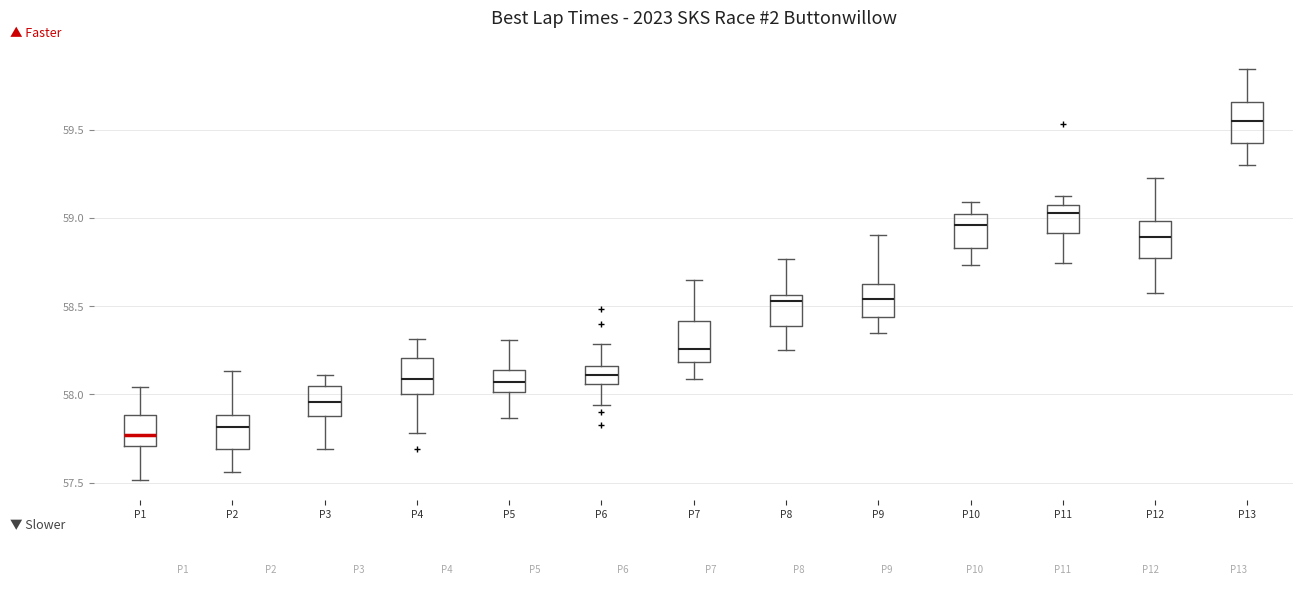

Reading left to right, read every box against the y-axis: the position of its median line, the range the box covers, and the ends of its whiskers. The values are not printed on the chart, so give them approximately, as read against the axis.

P1: median 57.75, box 57.70 to 57.90, whiskers 57.50 to 58.05
P2: median 57.80, box 57.70 to 57.90, whiskers 57.55 to 58.15
P3: median 57.95, box 57.85 to 58.05, whiskers 57.70 to 58.10
P4: median 58.10, box 58.00 to 58.20, whiskers 57.80 to 58.30
P5: median 58.05, box 58.00 to 58.15, whiskers 57.85 to 58.30
P6: median 58.10, box 58.05 to 58.15, whiskers 57.95 to 58.30
P7: median 58.25, box 58.20 to 58.40, whiskers 58.10 to 58.65
P8: median 58.55 (just below the box's upper edge), box 58.40 to 58.55, whiskers 58.25 to 58.75
P9: median 58.55, box 58.45 to 58.65, whiskers 58.35 to 58.90
P10: median 58.95, box 58.85 to 59.00, whiskers 58.75 to 59.10
P11: median 59.05 (just below the box's upper edge), box 58.90 to 59.05, whiskers 58.75 to 59.10
P12: median 58.90, box 58.75 to 59.00, whiskers 58.60 to 59.25
P13: median 59.55, box 59.45 to 59.65, whiskers 59.30 to 59.85